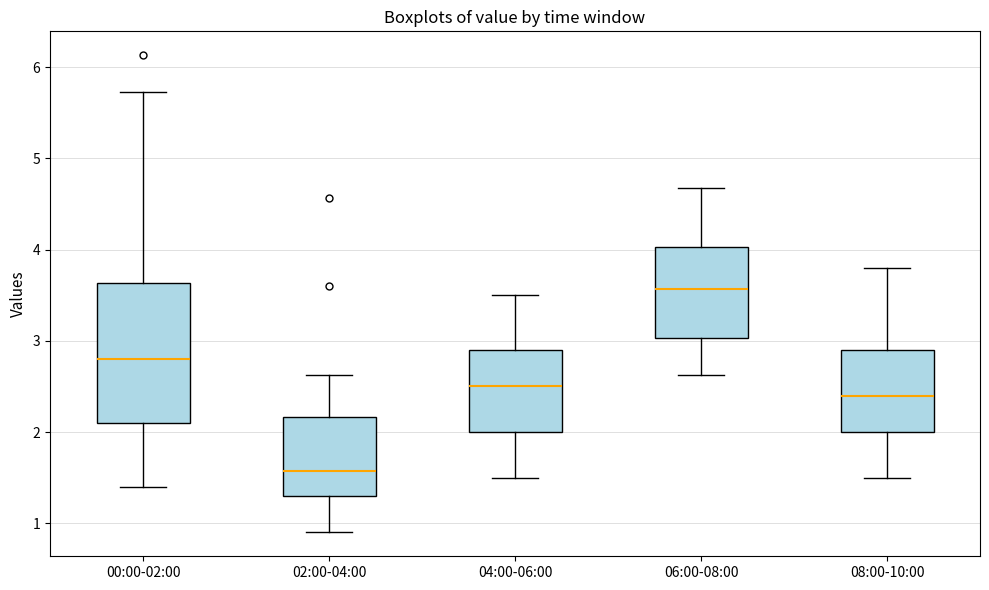

Which box's median line is the lowest?

02:00-04:00